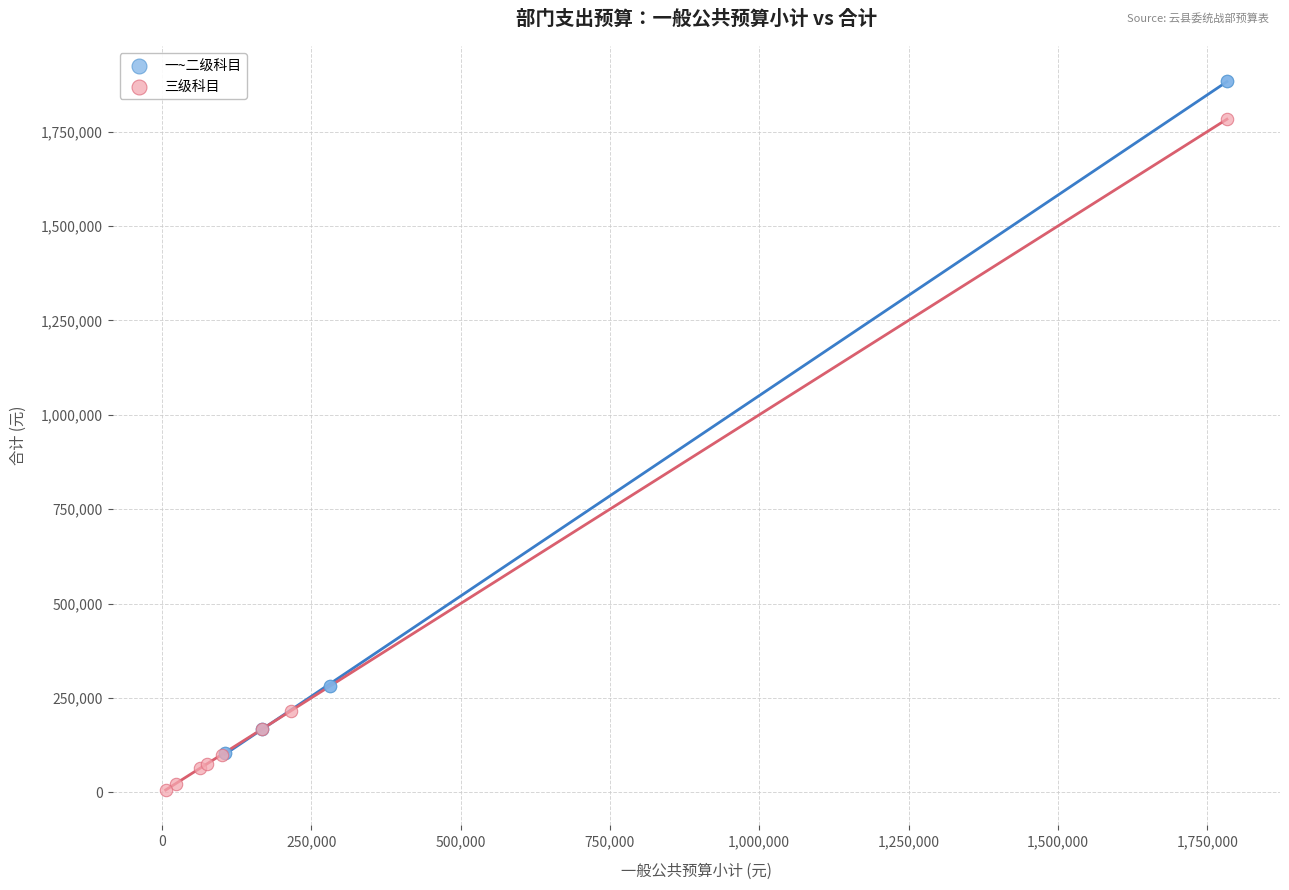

Which series contains the lowest Y value?

三级科目